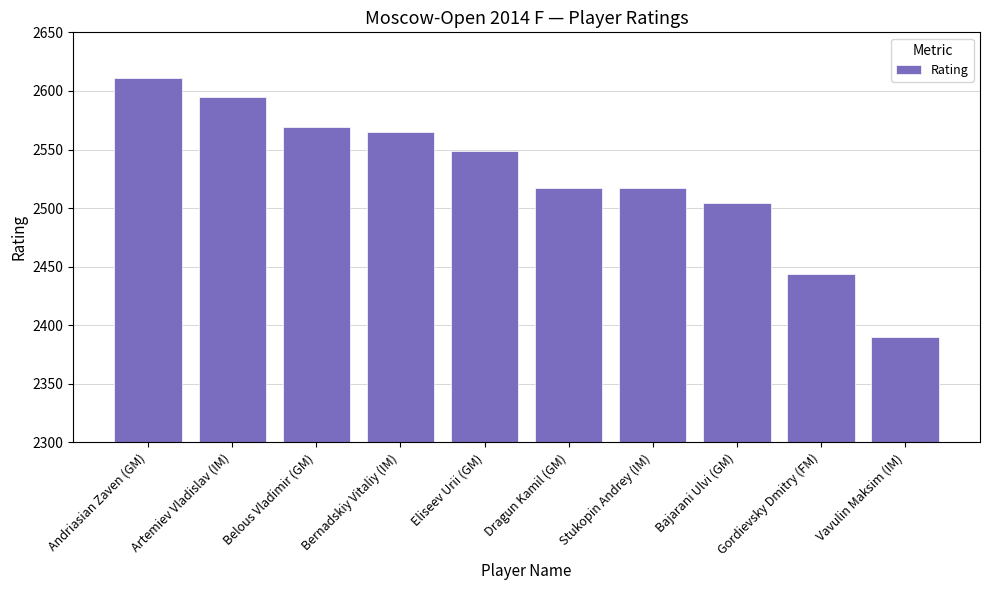

How many bars are there in total?

10